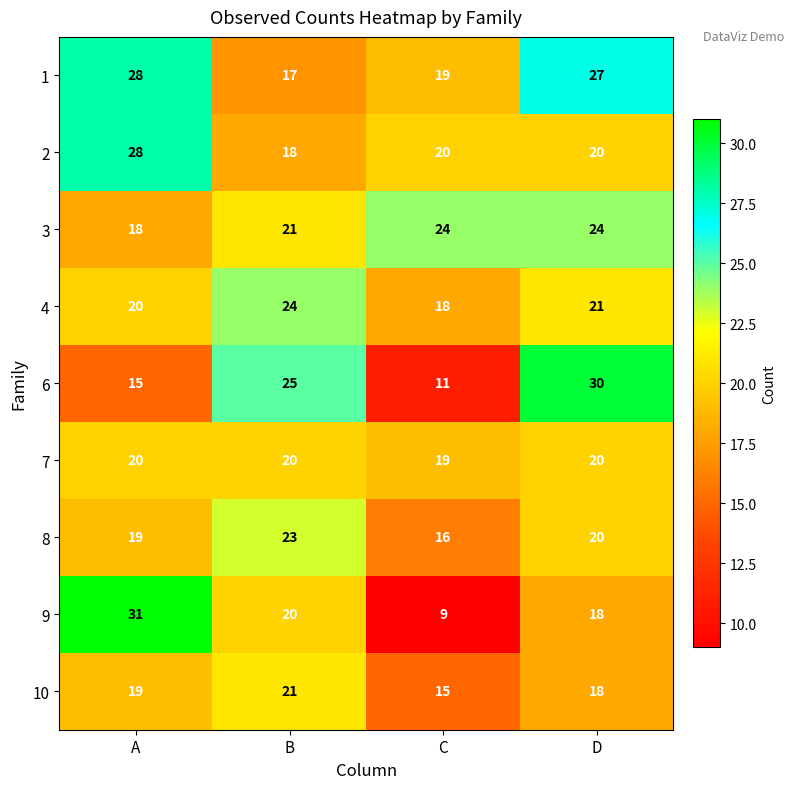

True or false: 3 has a value of 18 at A.

True